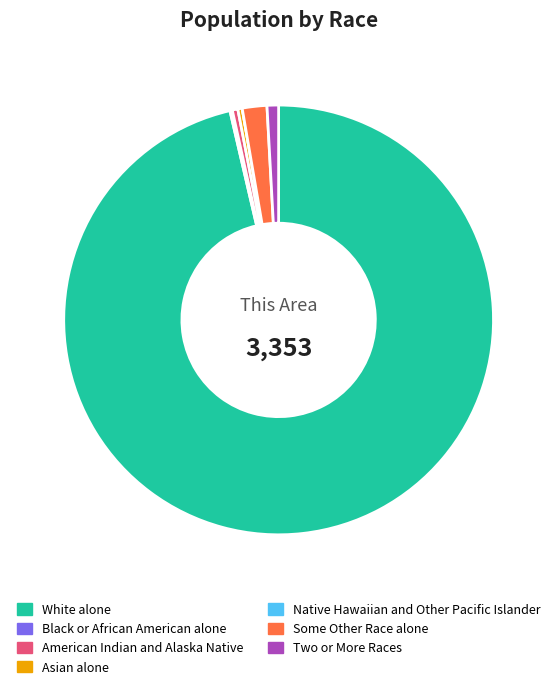

The Two or More Races slice represents 1% of the pie. True or false?

True